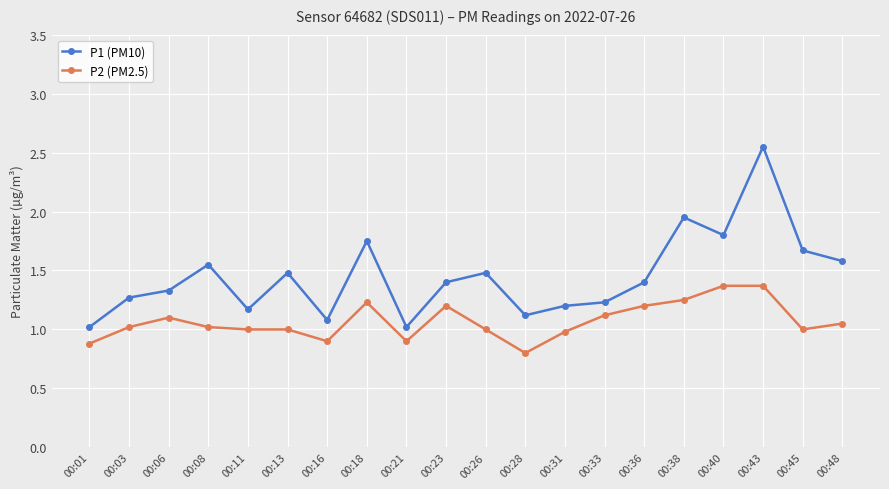

What is the value of the P2 (PM2.5) point at the 1st from the left?

0.9